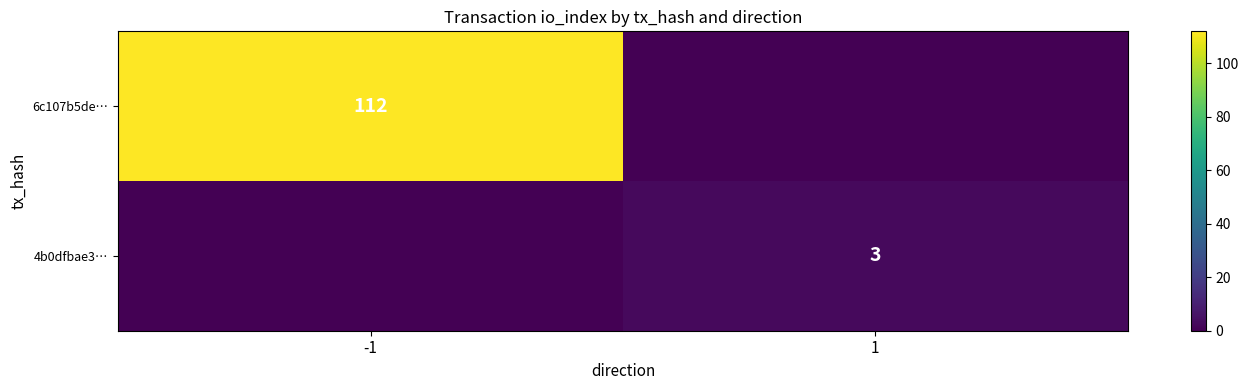

What is the difference between the highest and lowest values at 1?

3